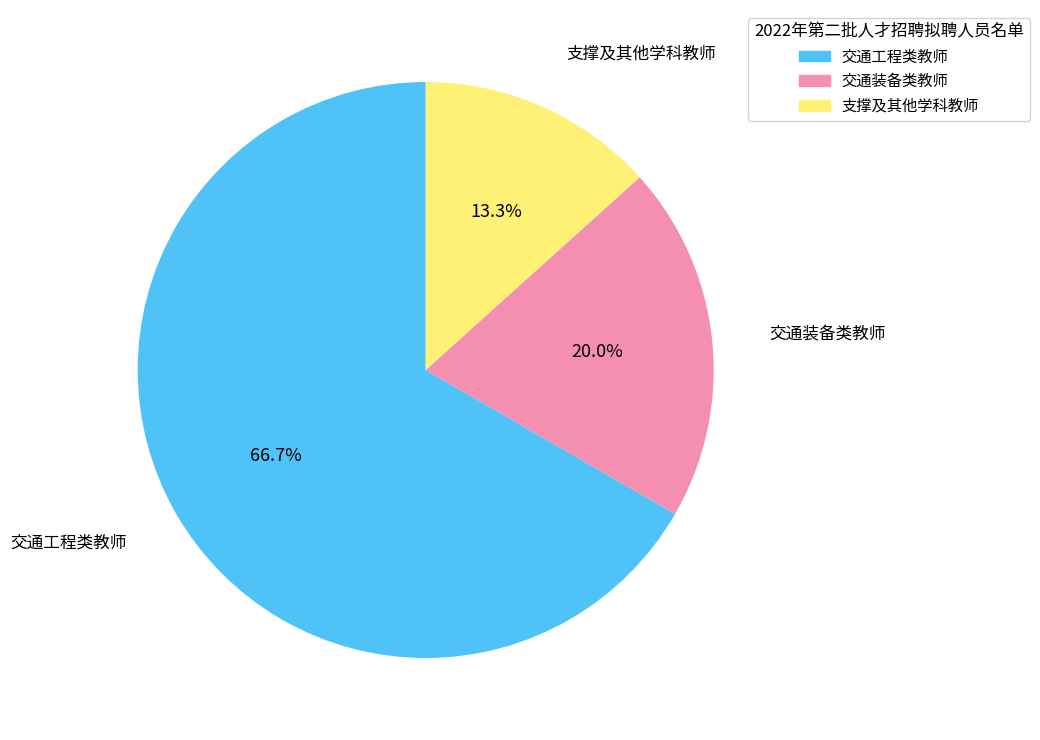

The 支撑及其他学科教师 slice represents 13% of the pie. True or false?

True